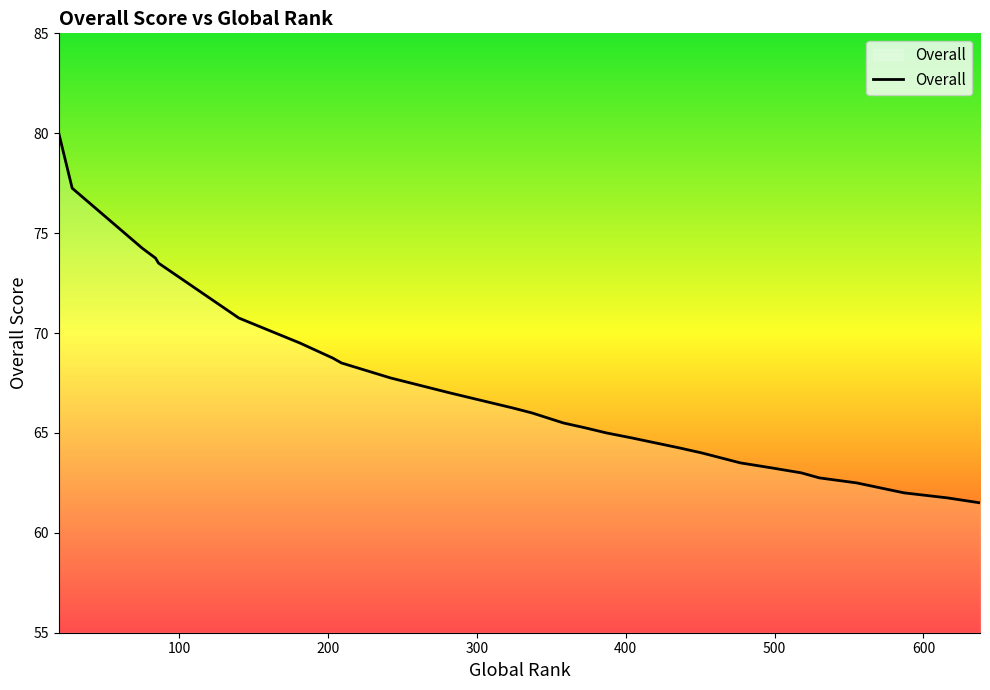

What is the sum of all values?

2649.0